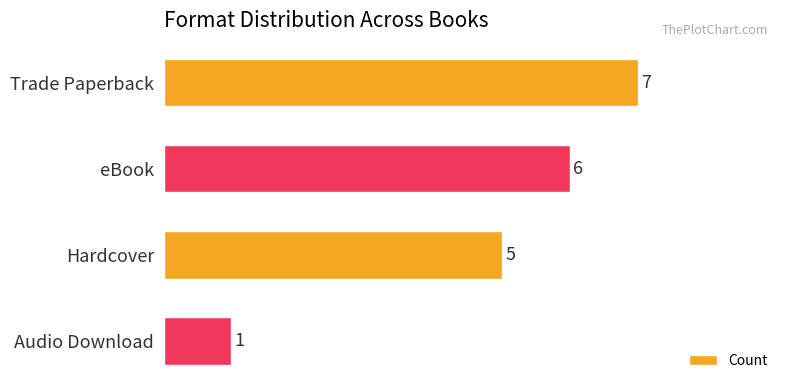

List the labels in order of value, largest first.

Trade Paperback, eBook, Hardcover, Audio Download